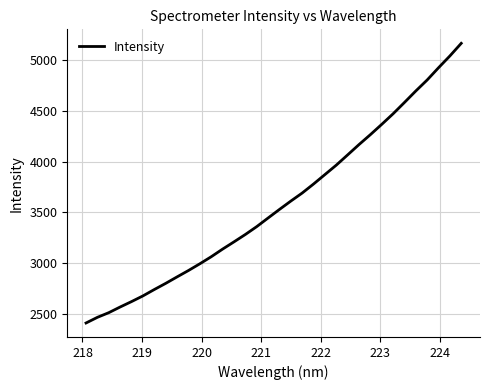

What is the maximum value shown in the chart?

5164.9